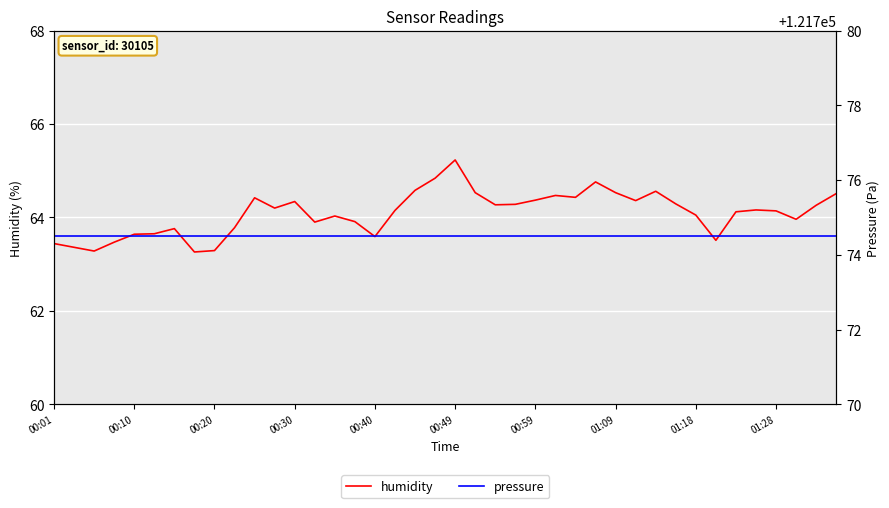

At which category is the sum across all series the highest?

00:49